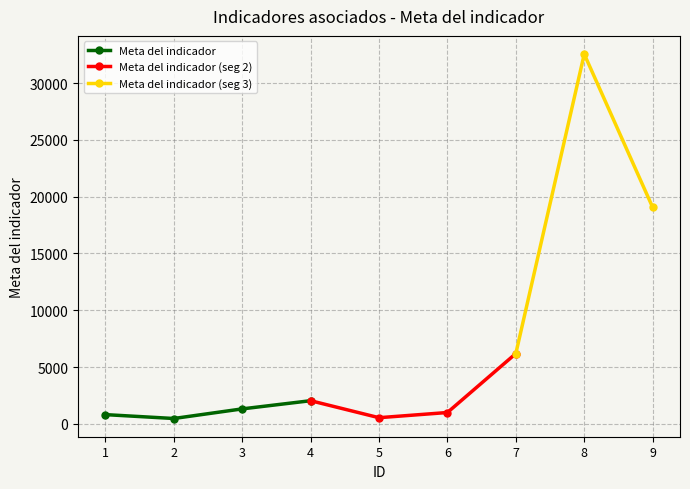

What is the average value?

7107